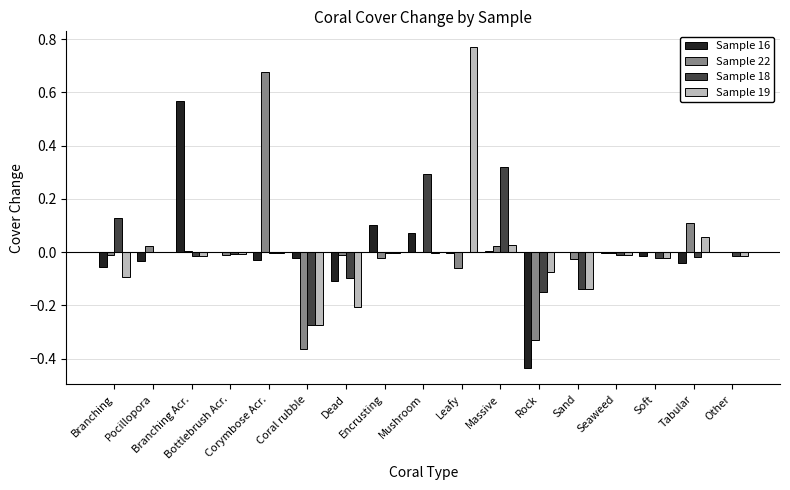

The Sample 16 series shows -0.0 at Branching. True or false?

False